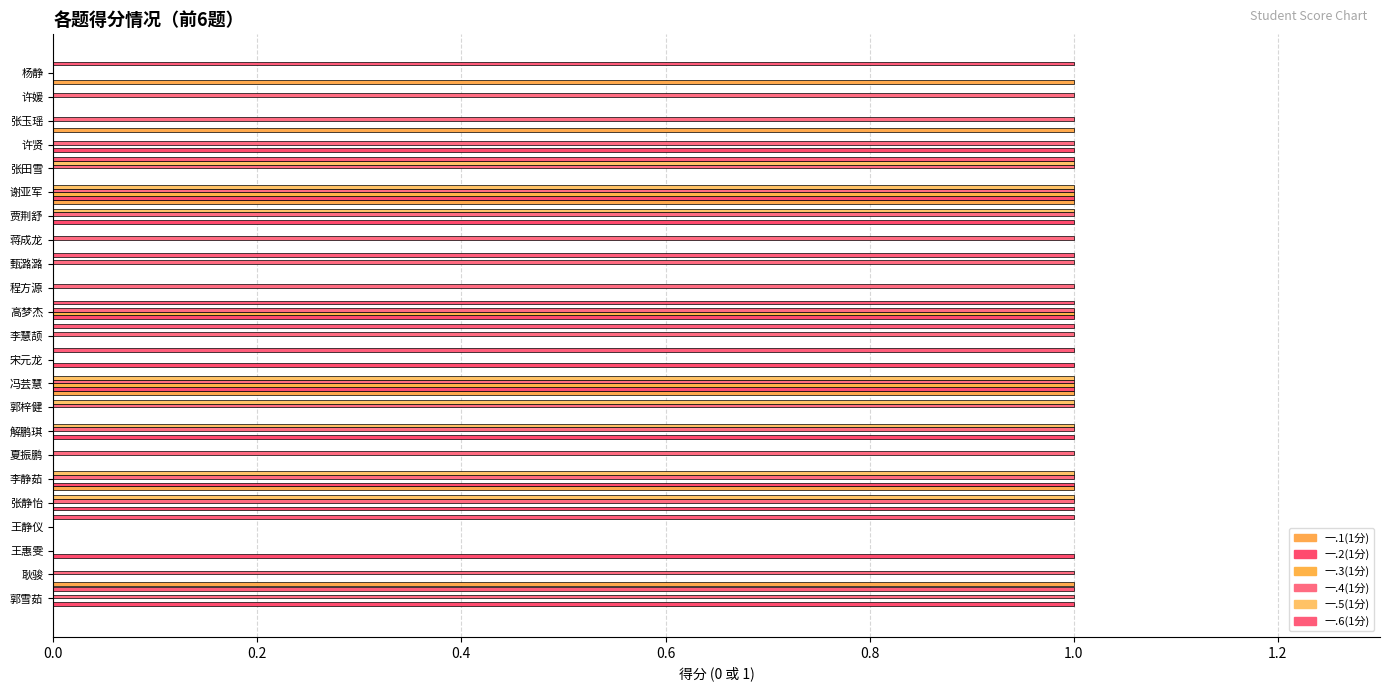

Count the number of categories in the chart.

23